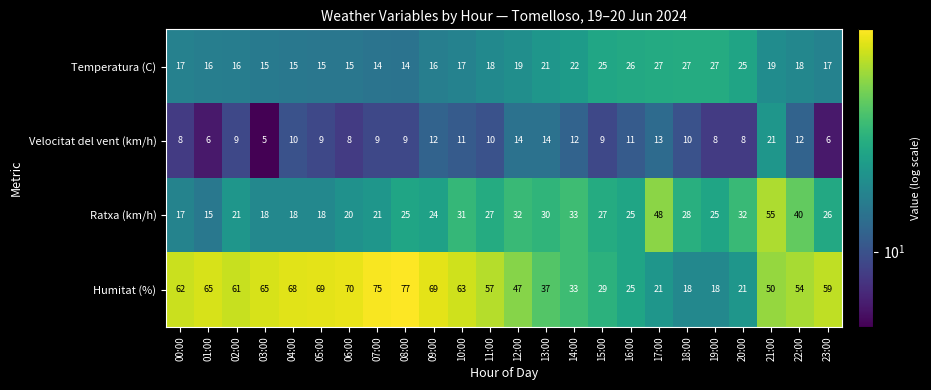

Rank the series at 06:00 from highest to lowest value.

Humitat (%), Ratxa (km/h), Temperatura (C), Velocitat del vent (km/h)